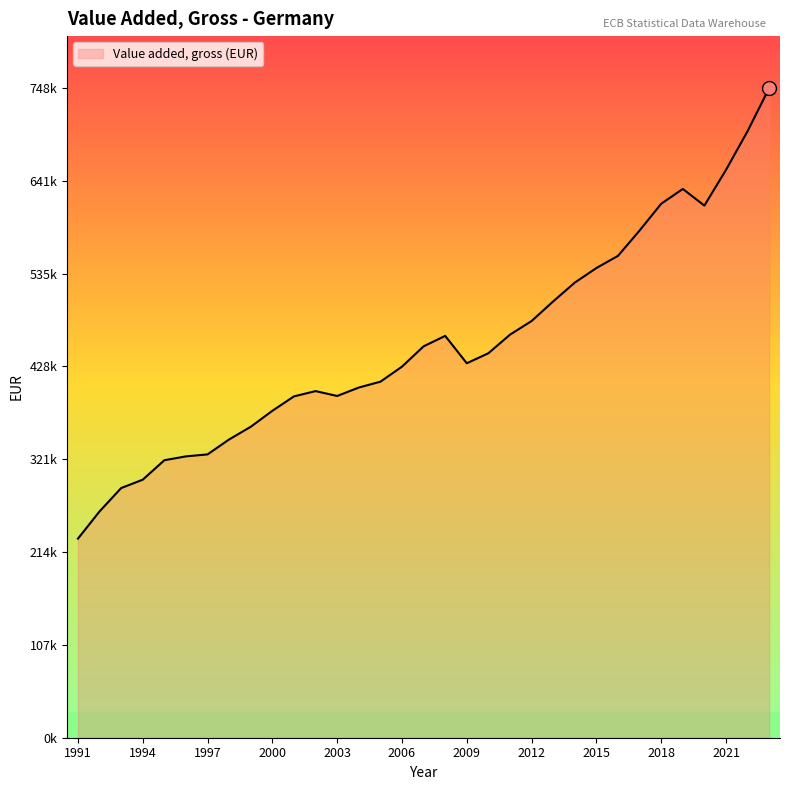

Does the chart display data point markers on the line(s)?

No